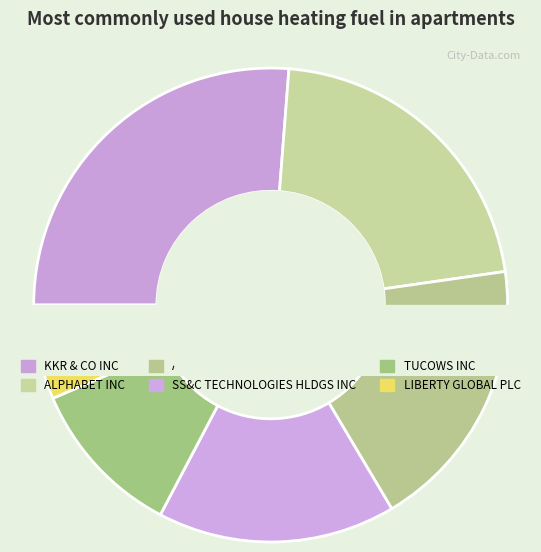

True or false: KKR & CO INC accounts for 37% of the total.

False